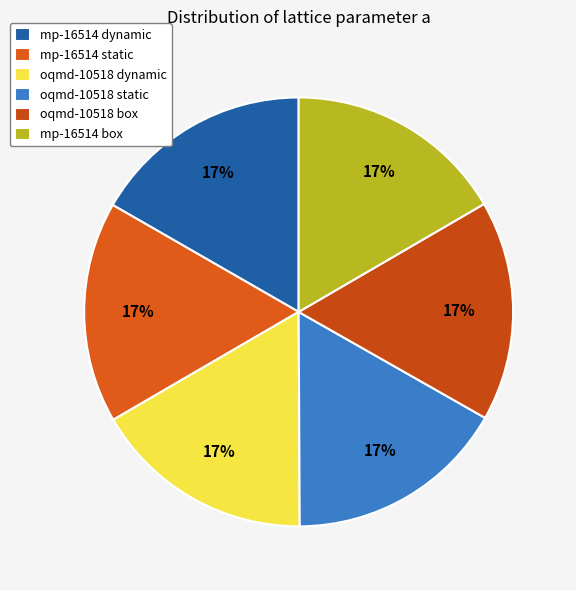

What percentage is NOT represented by mp-16514 dynamic?

83.3%